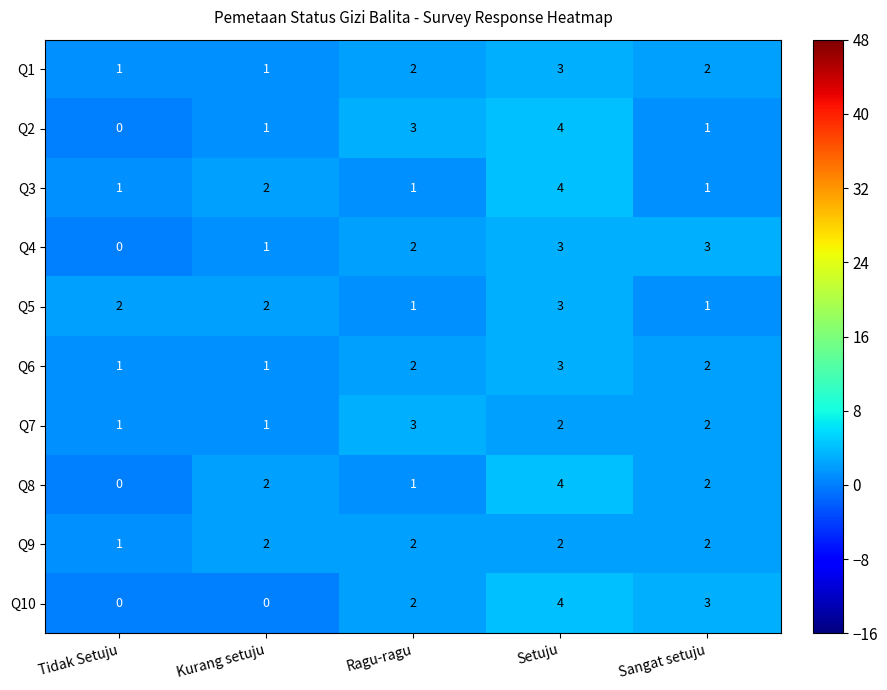

What is the greatest value displayed?

4